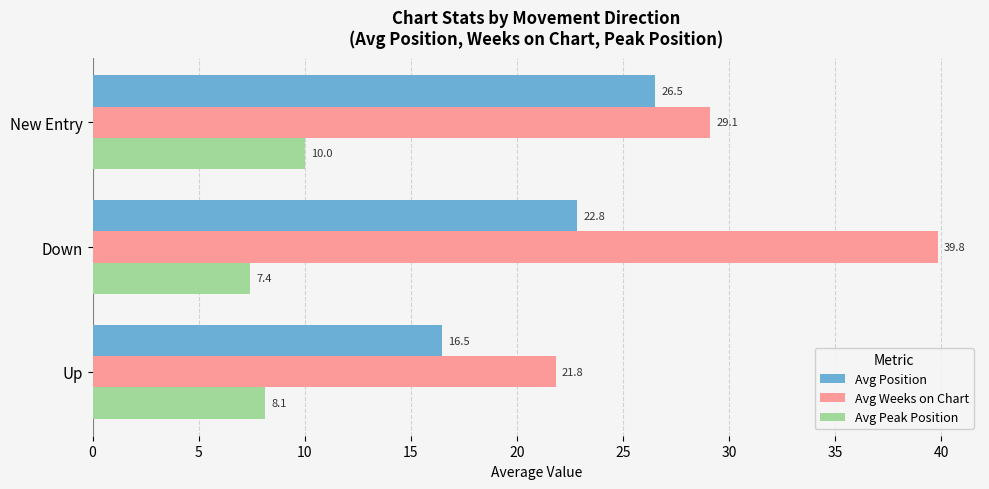

Rank the categories by Avg Position value from highest to lowest.

New Entry, Down, Up